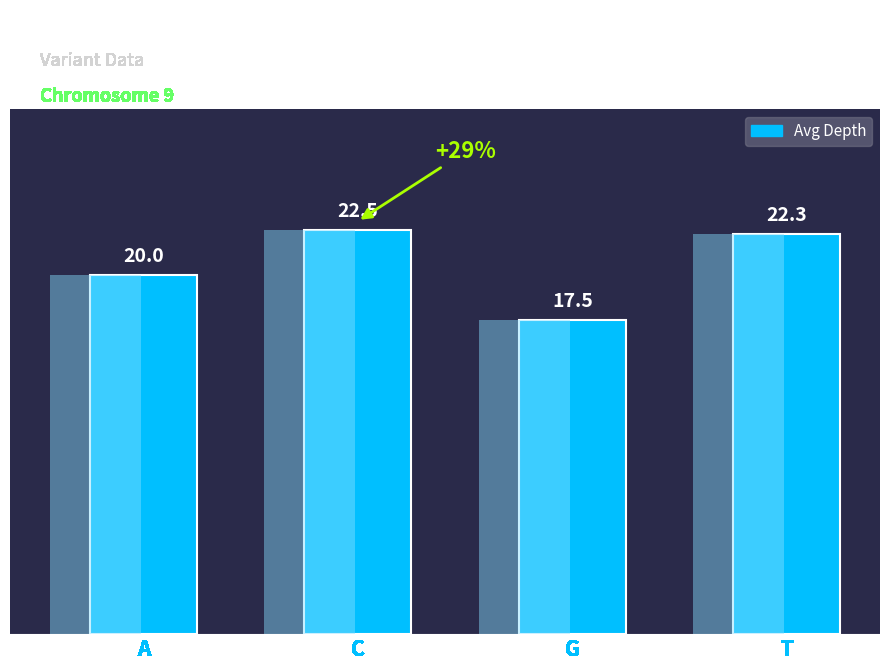

Reading right to left, extract all data points from this chart.

22.3	17.5	22.5	20.0